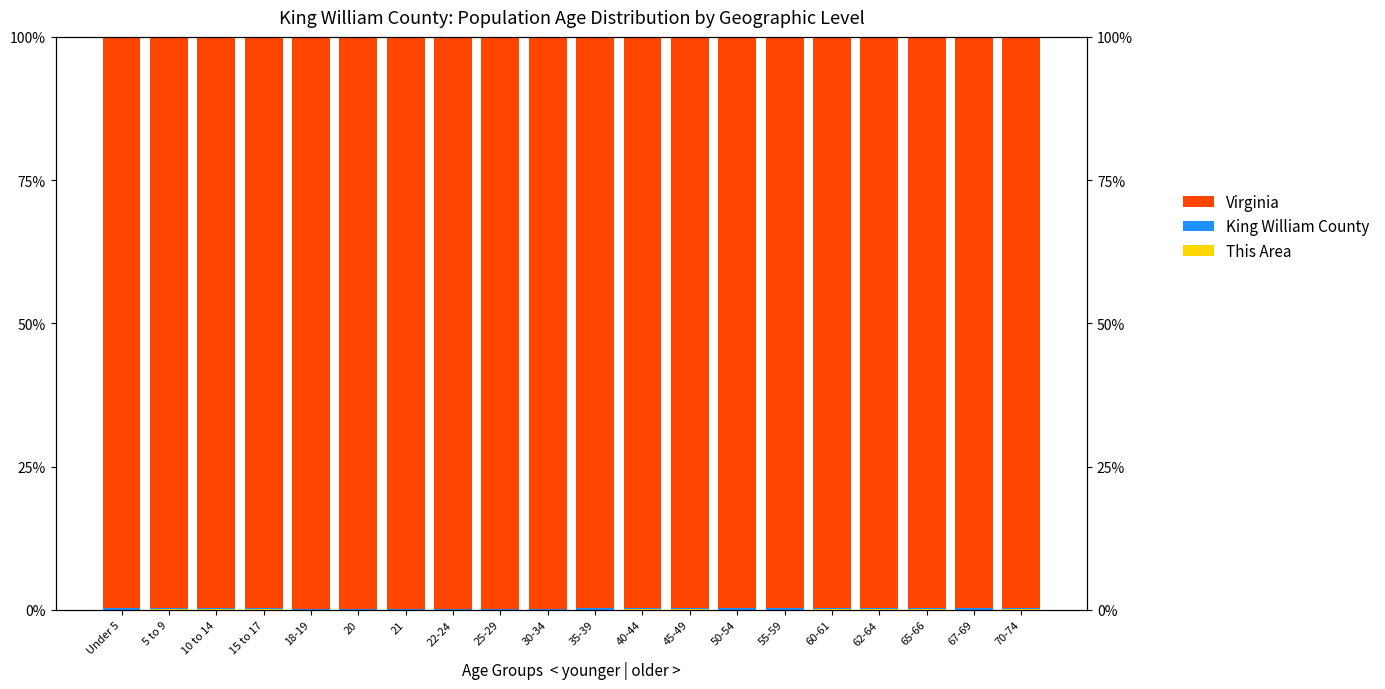

At which category is the sum across all series the highest?

10 to 14